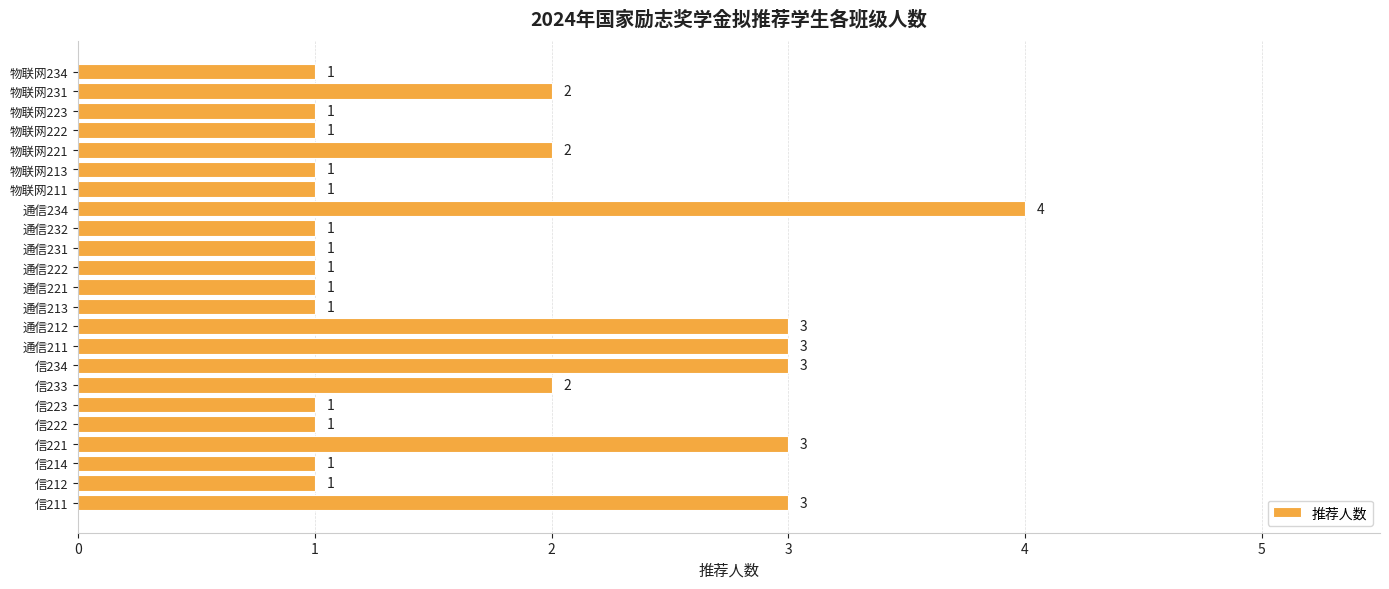

True or false: the data shows 3 at 信211.

True